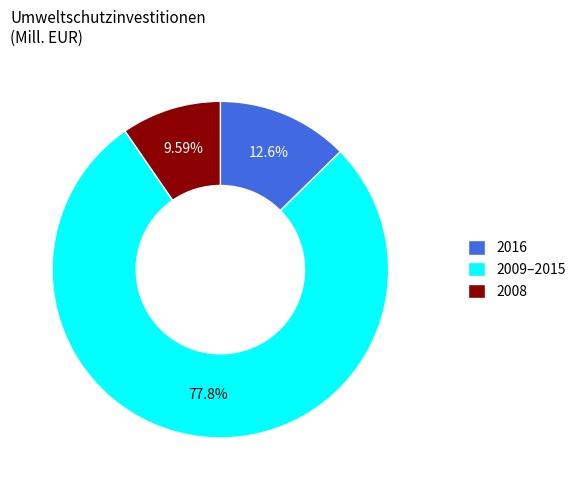

What is the ratio of the value at 2009–2015 to the value at 2016?

6.2